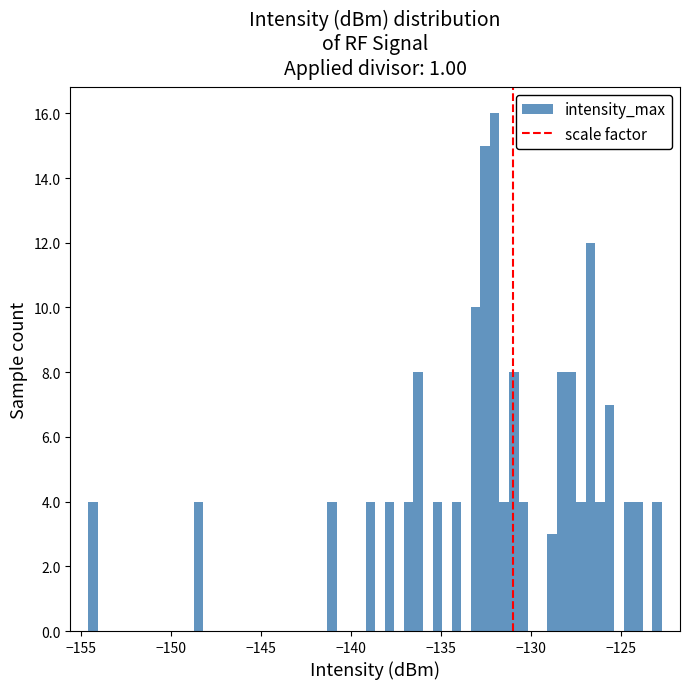

Read against the x-axis, roughly where is the centre of the tallest bar?

-132.0